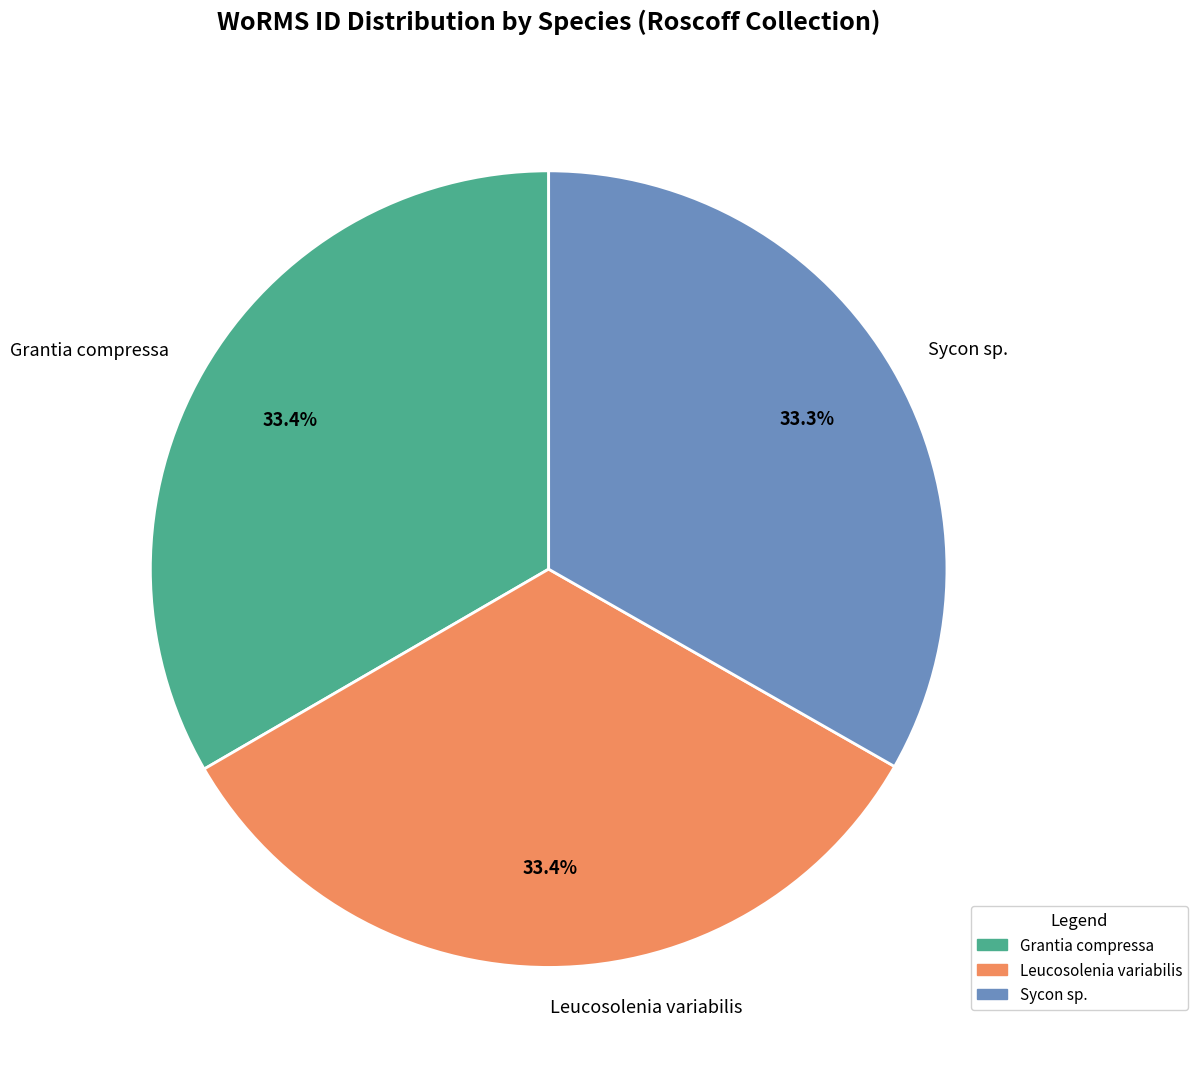

What percentage is NOT represented by Grantia compressa?

66.6%